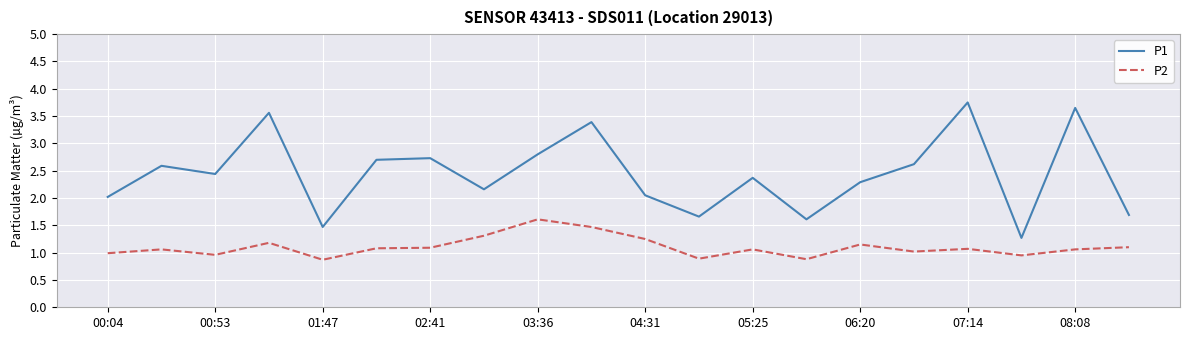

What is the difference between the maximum and minimum values in the P1 series?

2.5